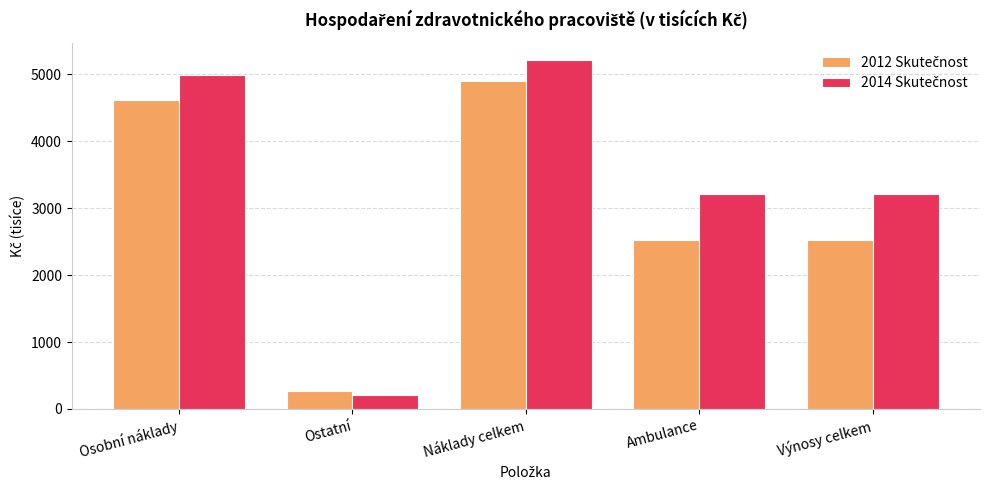

At which category does the chart reach its peak across all series?

Náklady celkem